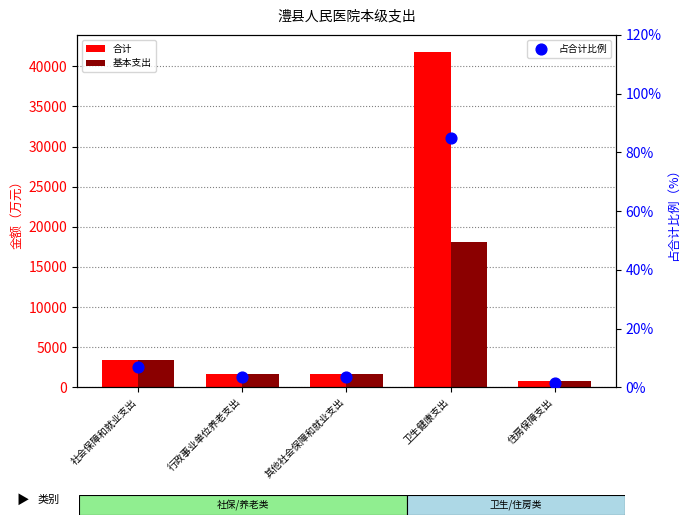

Is the value of 合计 at 住房保障支出 greater than the value of 占合计比例 at 行政事业单位养老支出?

Yes